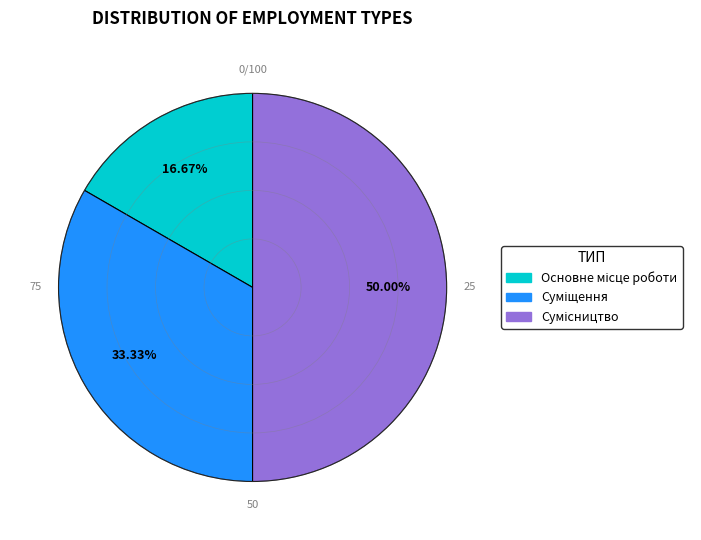

Count the number of slices in the pie.

3